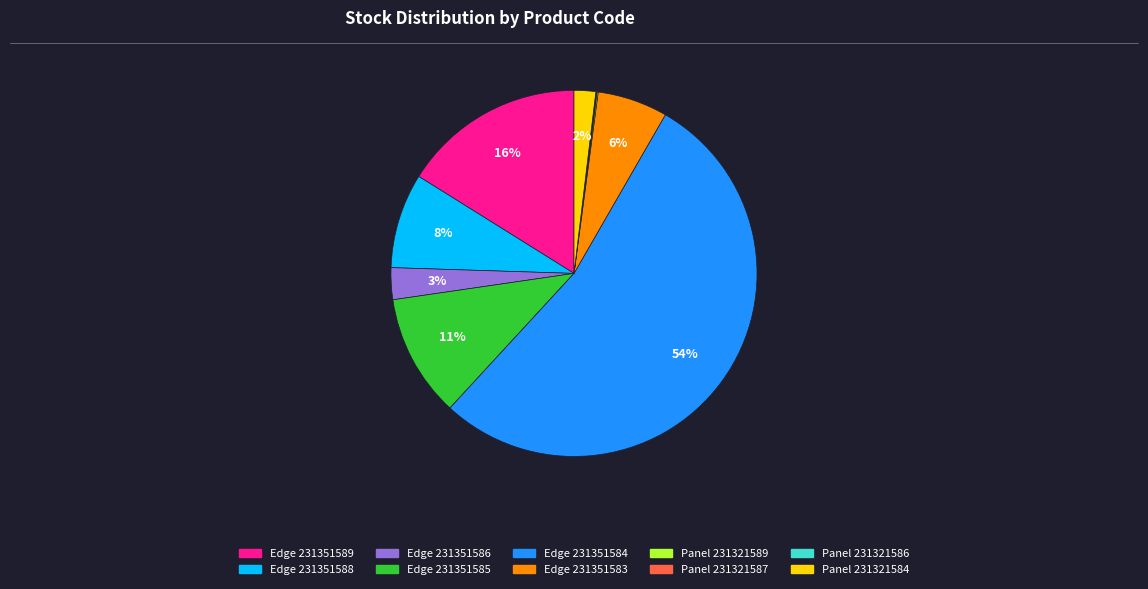

Which has a higher value, Edge 231351586 or Edge 231351583?

Edge 231351583